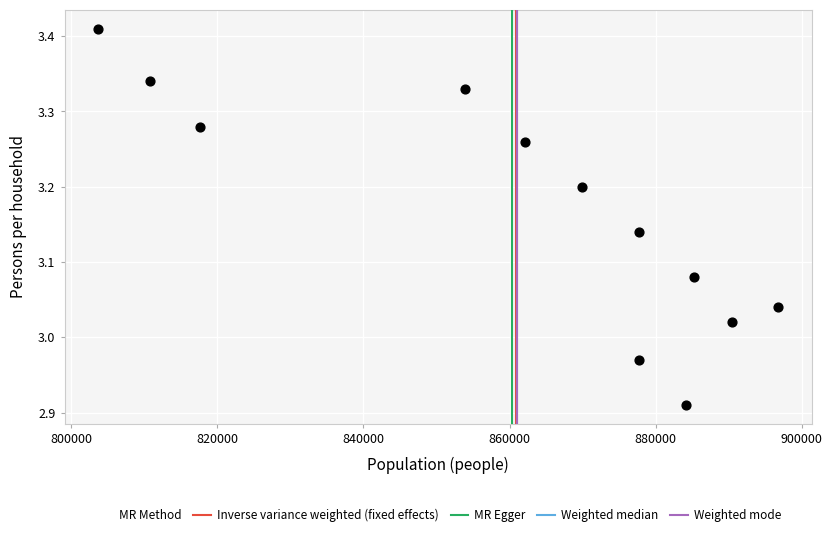

What is the range of X values (max minus min)?

92969.0